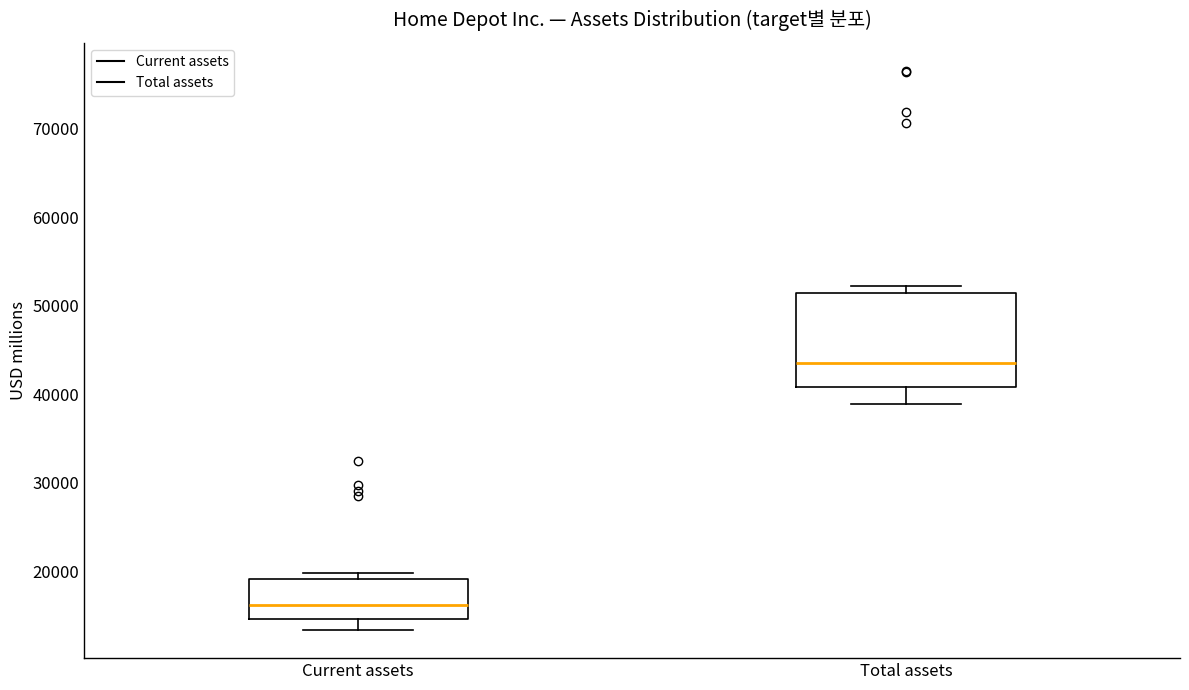

Comparing the boxes themselves (not the whiskers), which one is the tallest?

Total assets